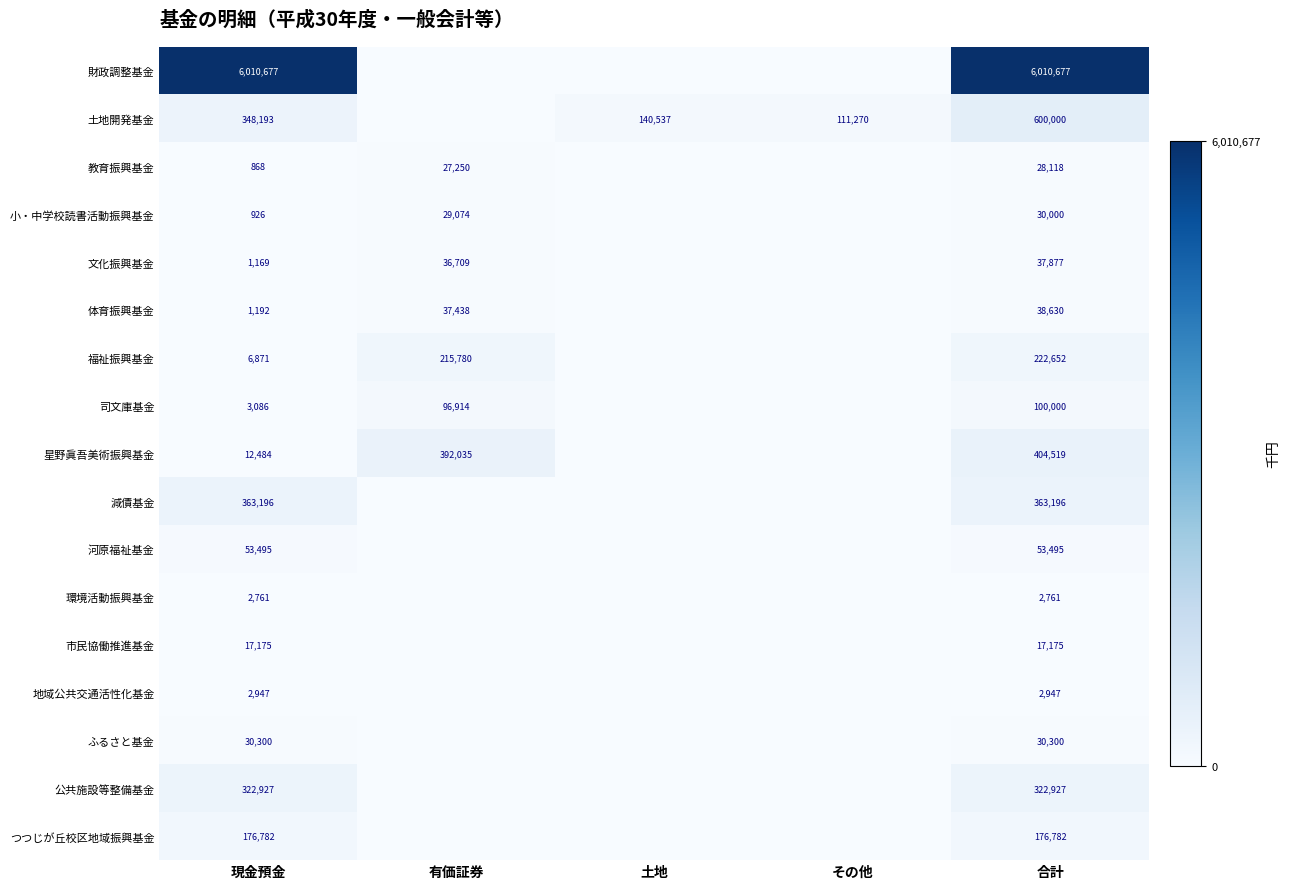

The 小・中学校読書活動振興基金 series shows 1241 at 現金預金. True or false?

False